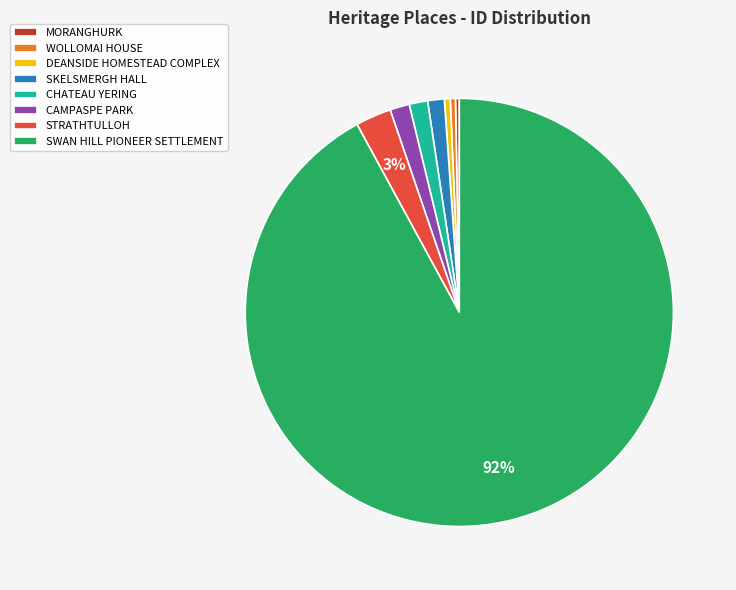

Does SWAN HILL PIONEER SETTLEMENT represent more than half of the total?

Yes